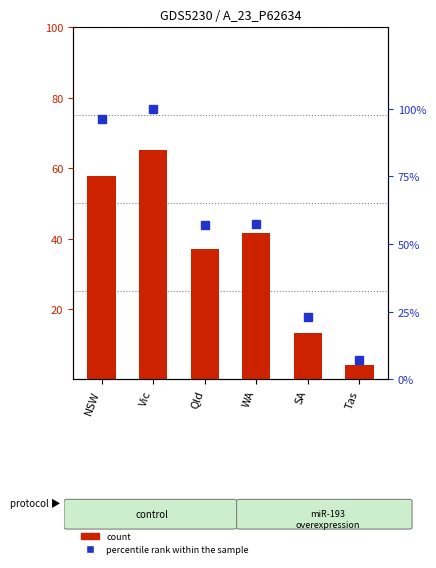

Which label corresponds to the smallest value in the chart?

Tas